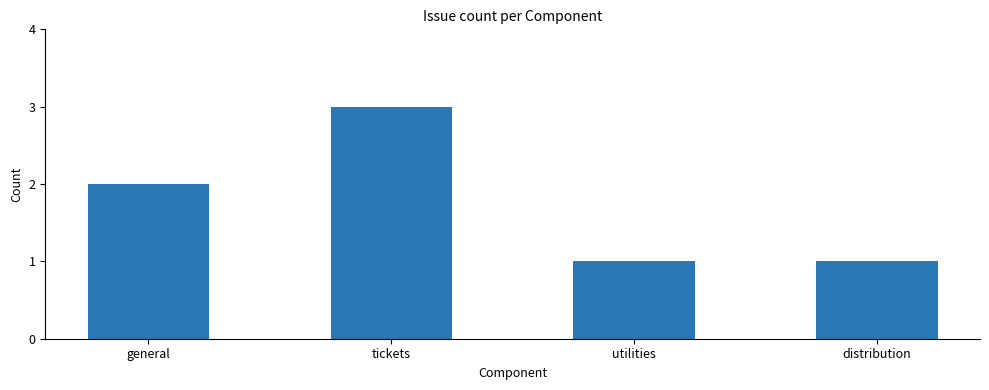

What is the difference between the maximum and minimum values?

2